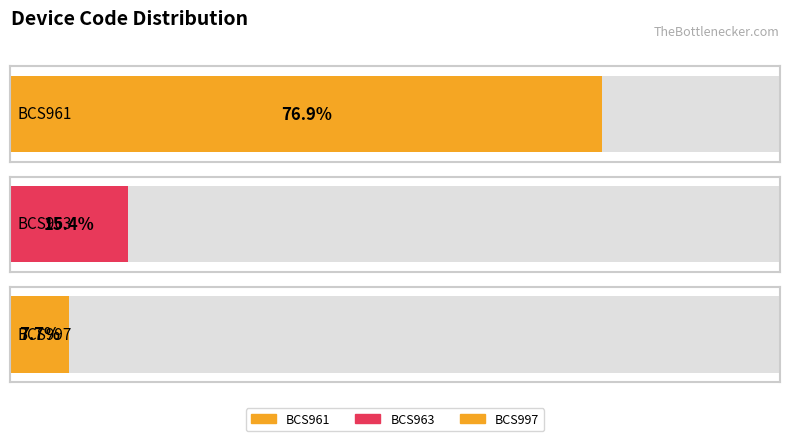

The value at BCS961 is 15. True or false?

False